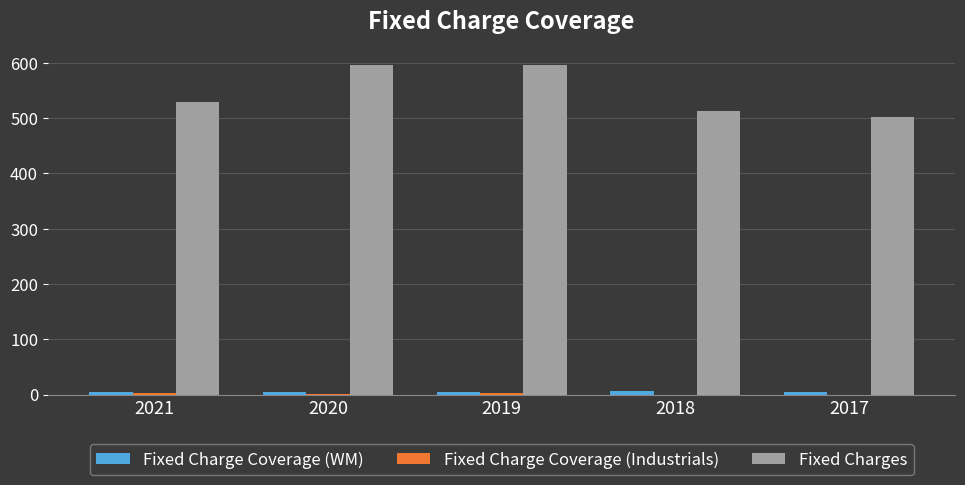

Which series has the largest total across all categories?

Fixed Charges